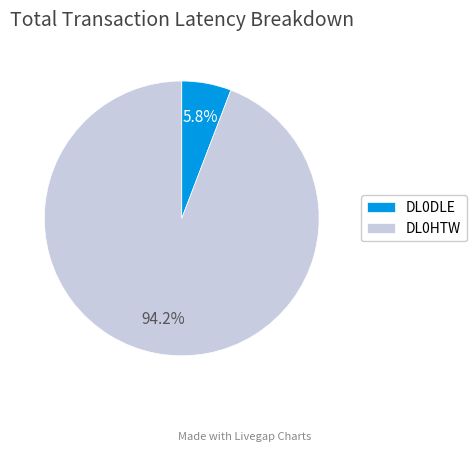

The DL0HTW slice represents 94% of the pie. True or false?

True